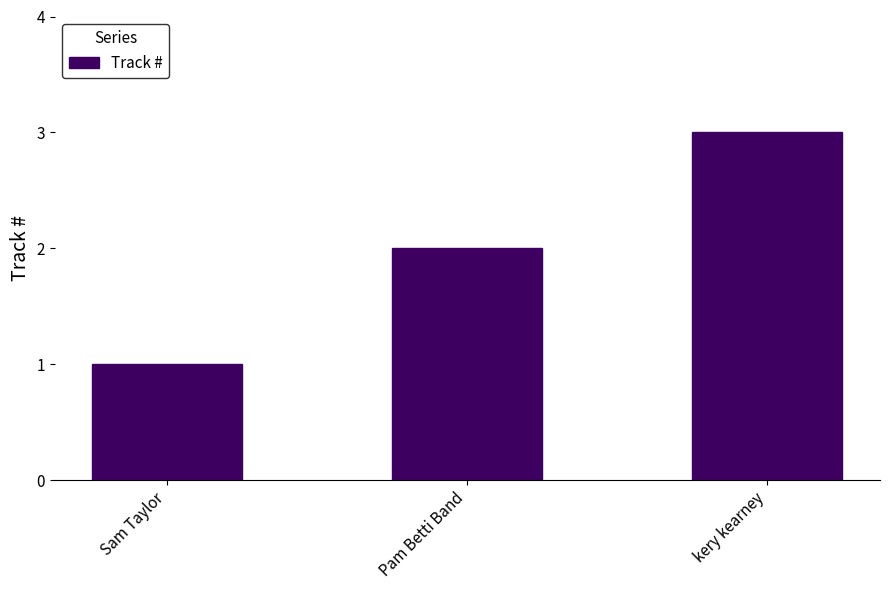

True or false: the data shows 4 at kery kearney.

False